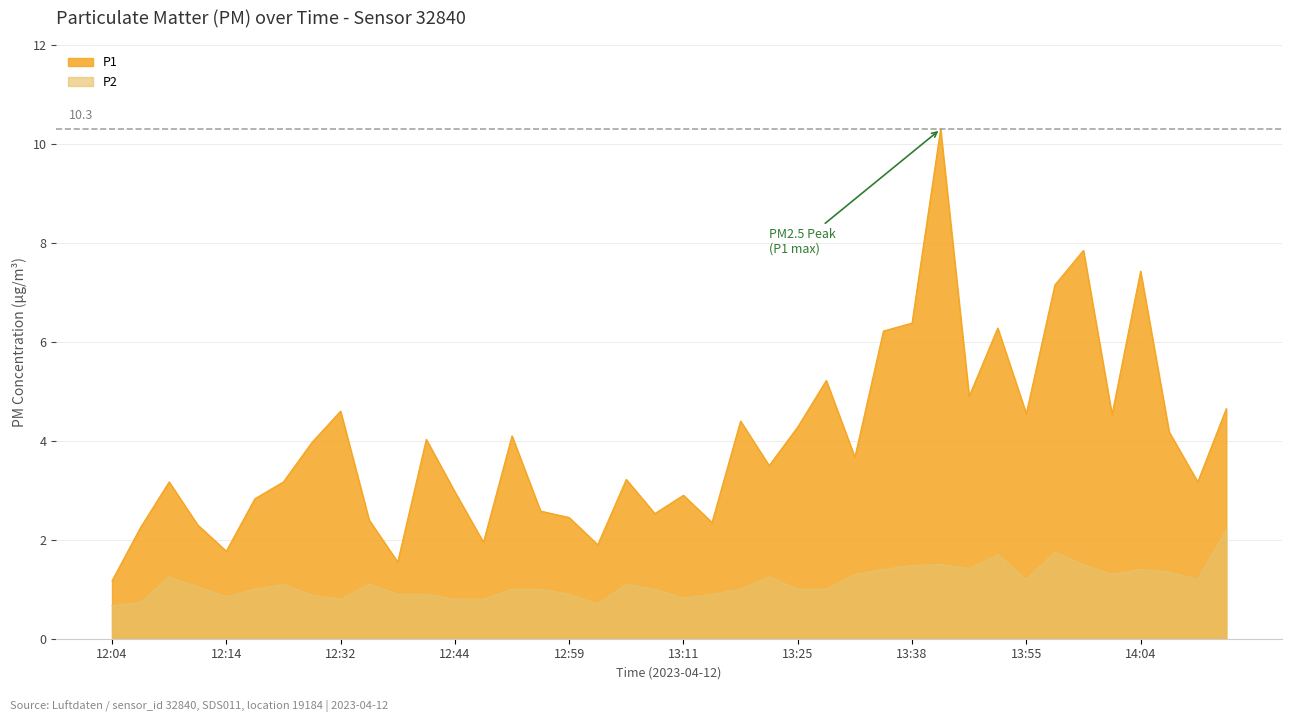

How many interior local valleys does the P1 series have?

12